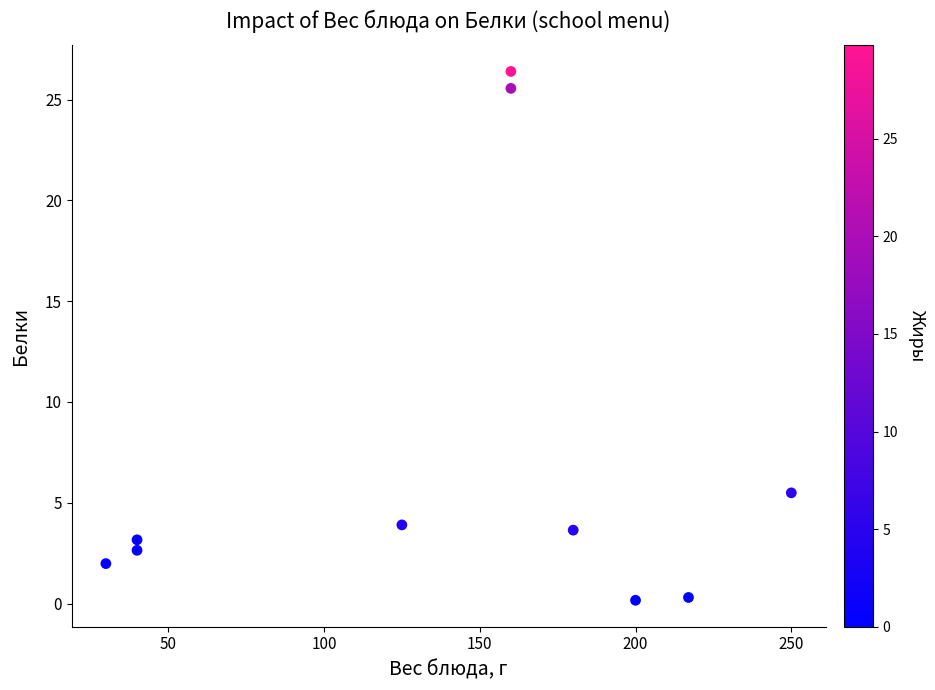

What Y value in the scatter plot is closest to 13?

5.5